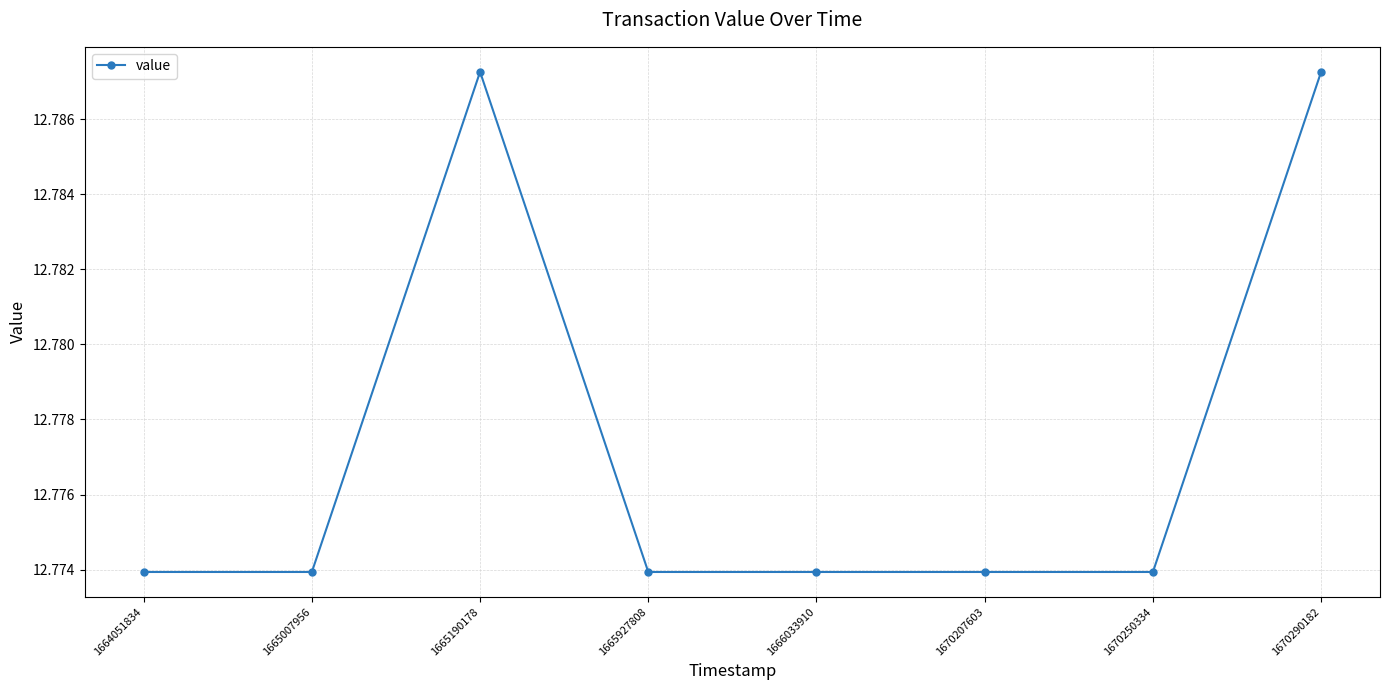

The chart shows a value of 22.4 at 1670207603. True or false?

False